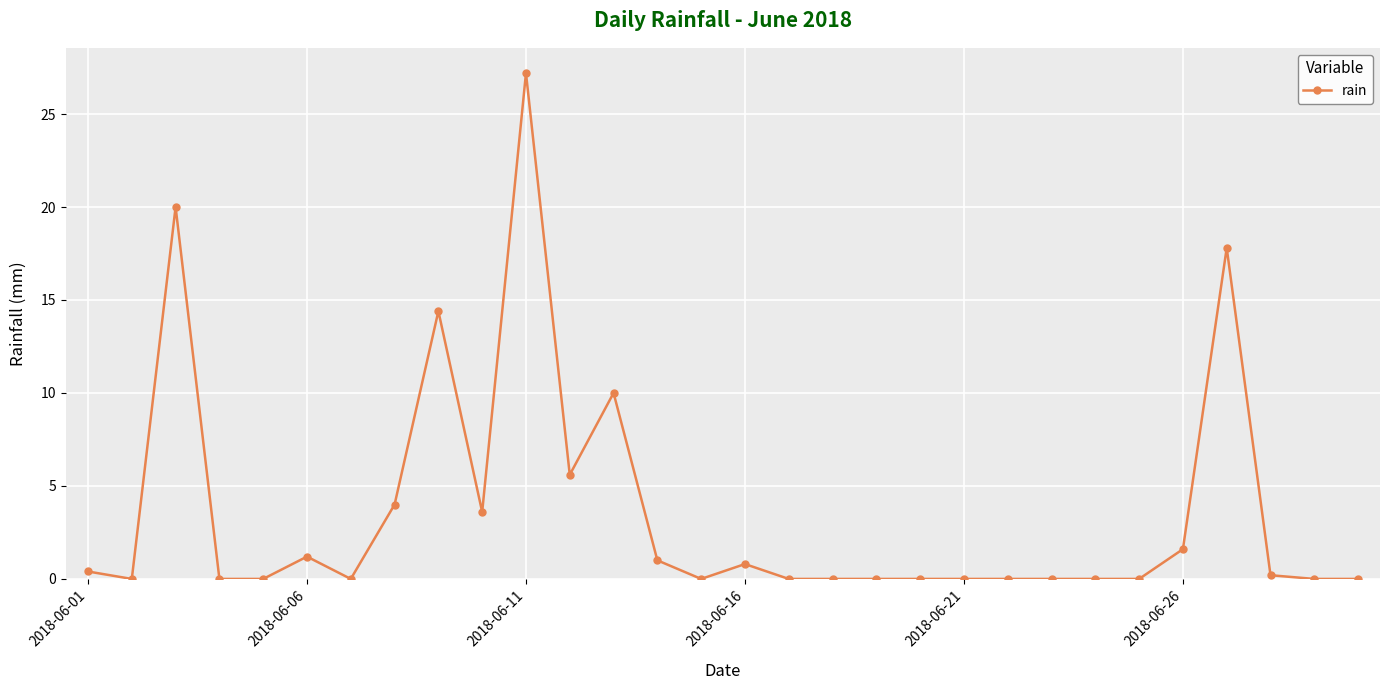

What is the sum of all values?

107.8